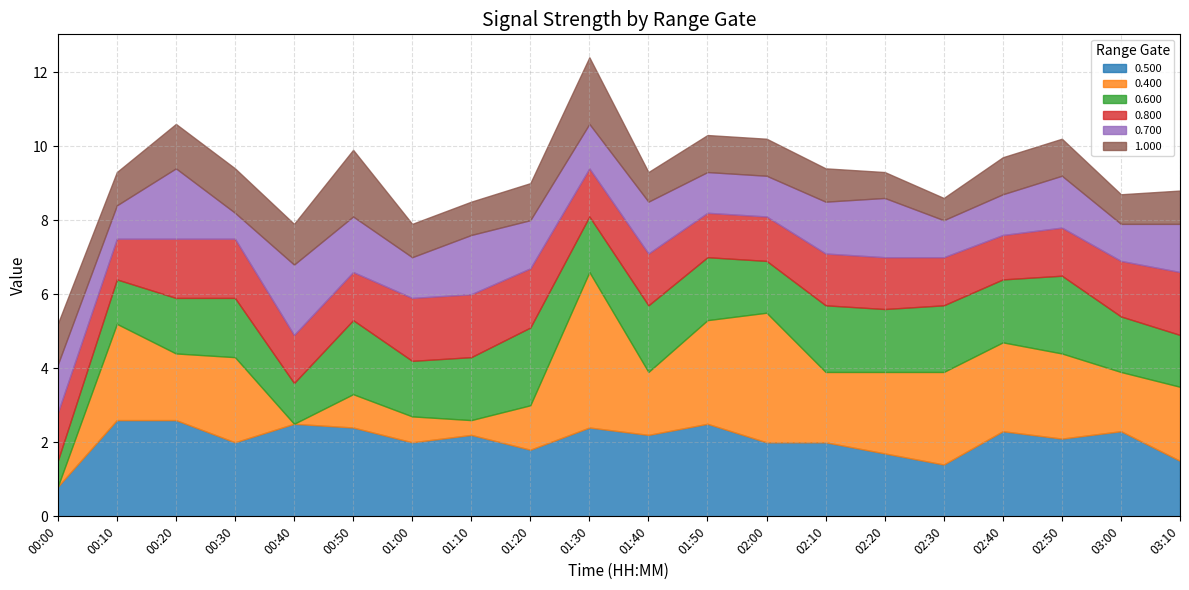

Where does the 0.500 series first go above 2?

00:10